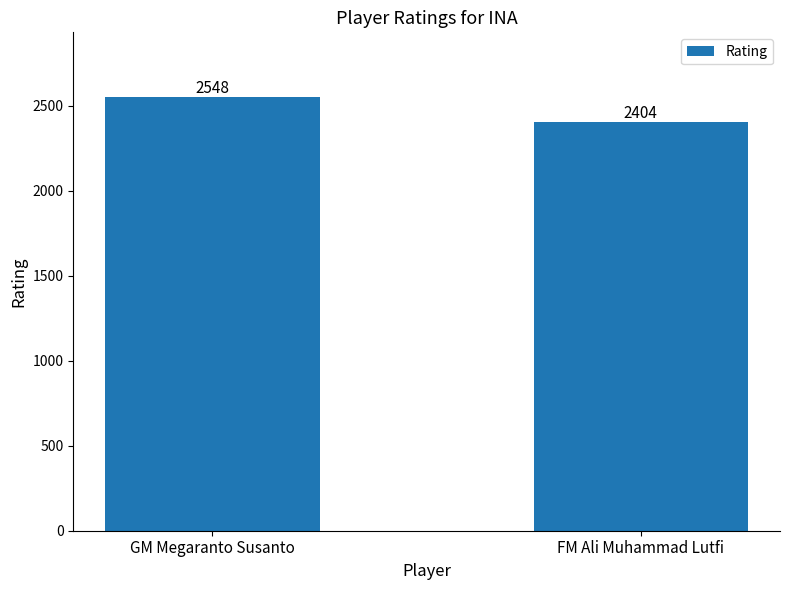

The value at GM Megaranto Susanto is 2548. True or false?

True